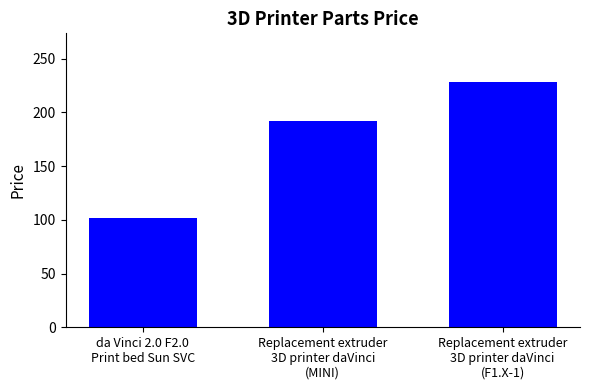

Where is the data nearest to the value 165?

Replacement extruder
3D printer daVinci
(MINI)